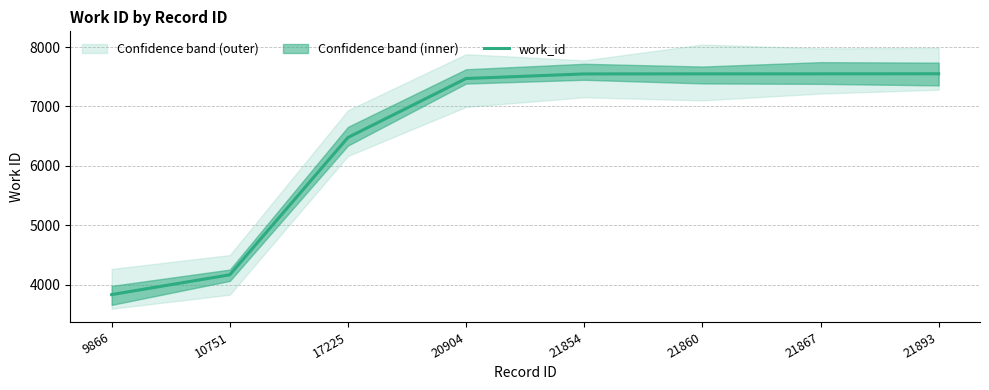

Where does the data first go above 7548?

21860